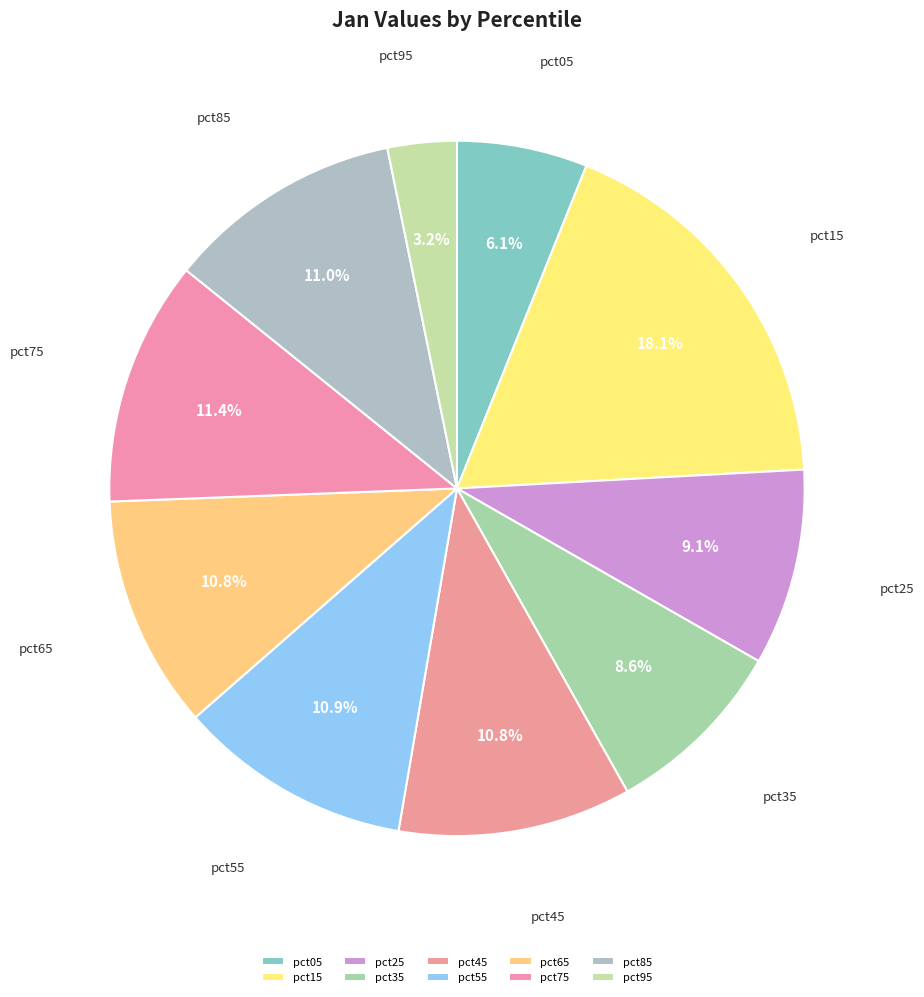

Is it true that pct55 is 3% of the pie?

False